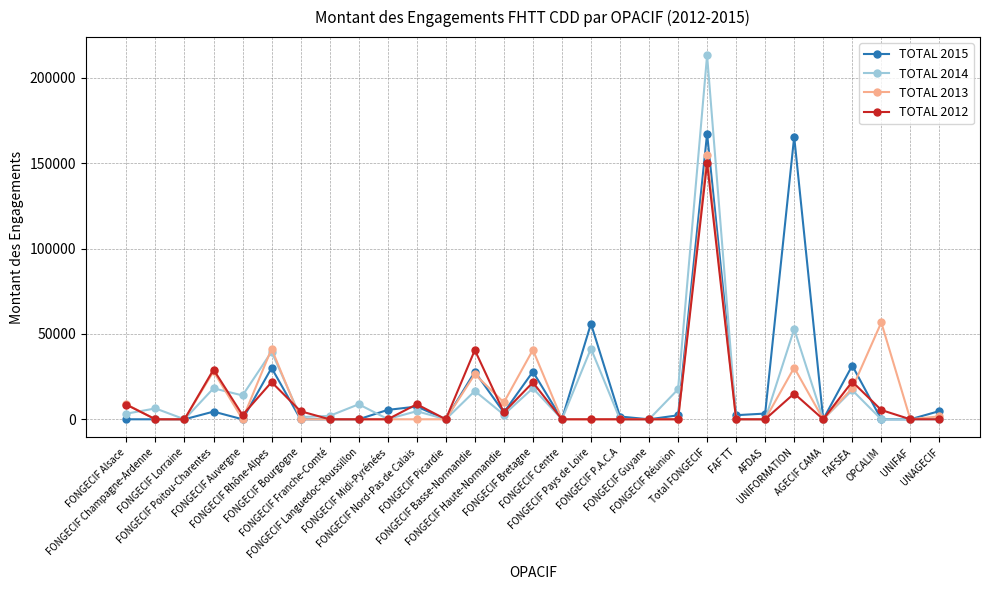

What is the difference between the second highest and second lowest values in the TOTAL 2014 series?

52871